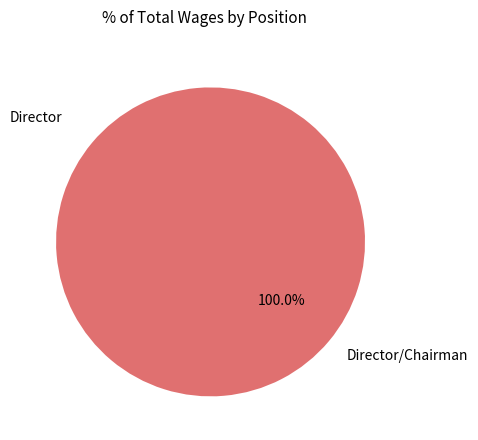

Does any single category account for the majority?

Yes